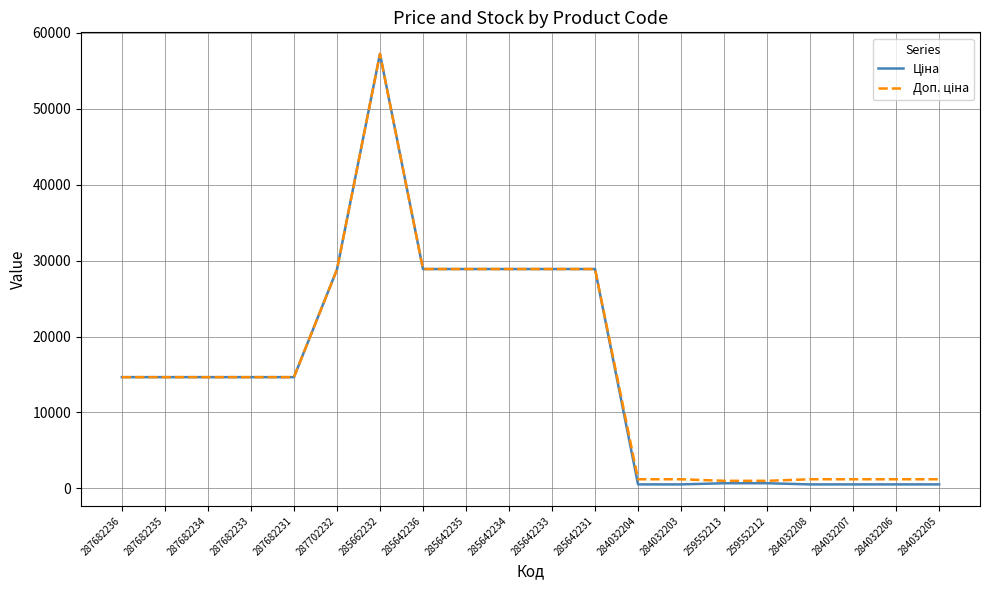

What is the total value across all series at 287682235?

29299.2